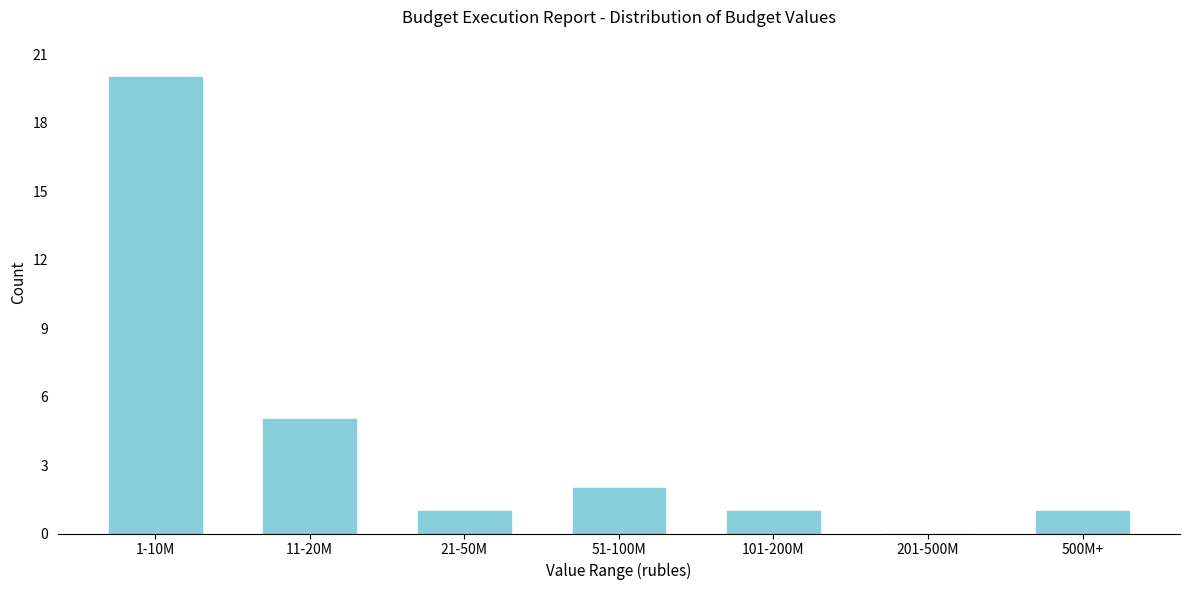

Reading left to right, transcribe all the data shown in this chart.

1-10M=20	11-20M=5	21-50M=1	51-100M=2	101-200M=1	201-500M=0	500M+=1